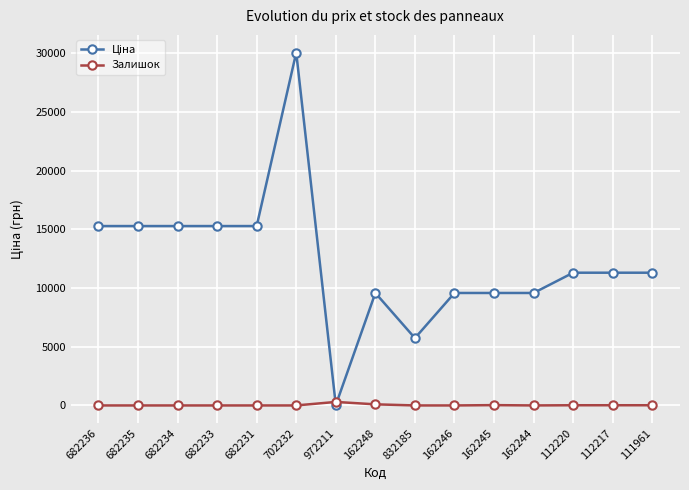

The Залишок series shows 17.0 at 112220. True or false?

True